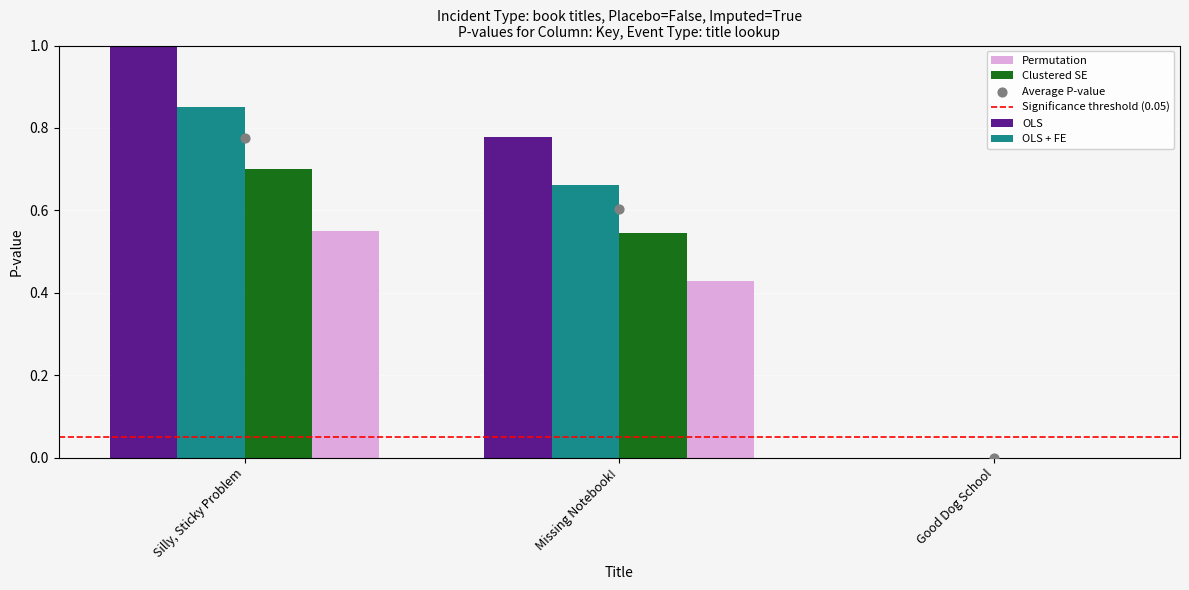

What is the total value across all series at Missing Notebook!?

2.6